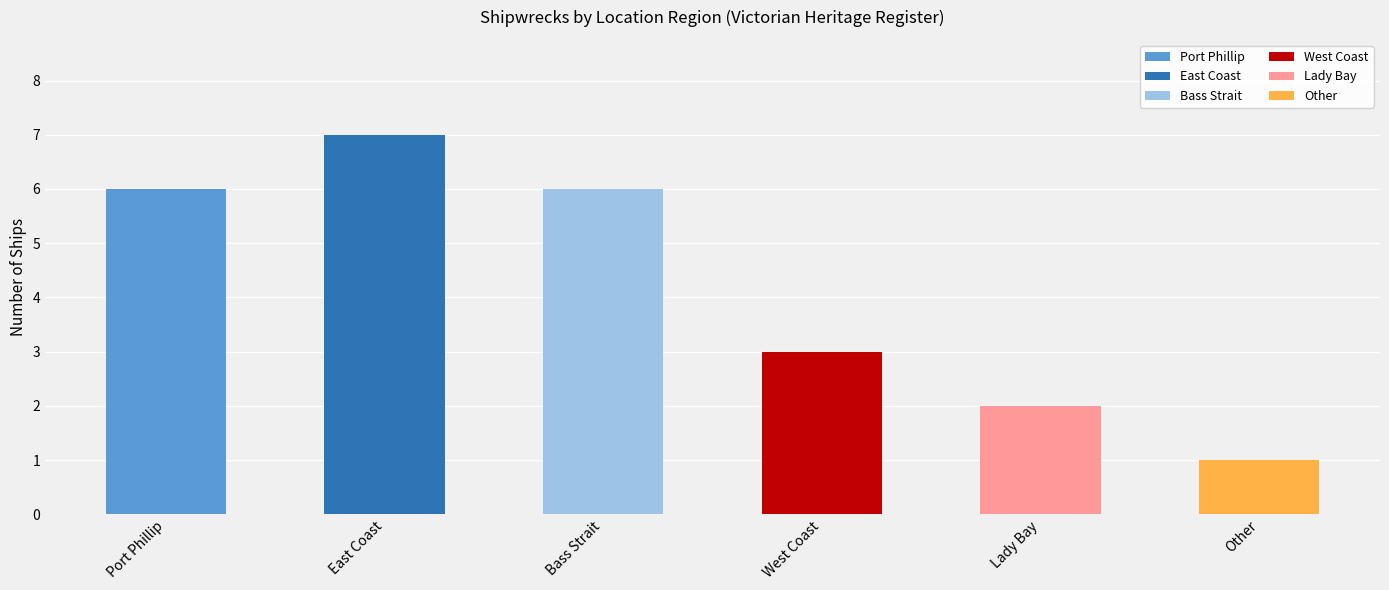

How many values exceed 6?

1